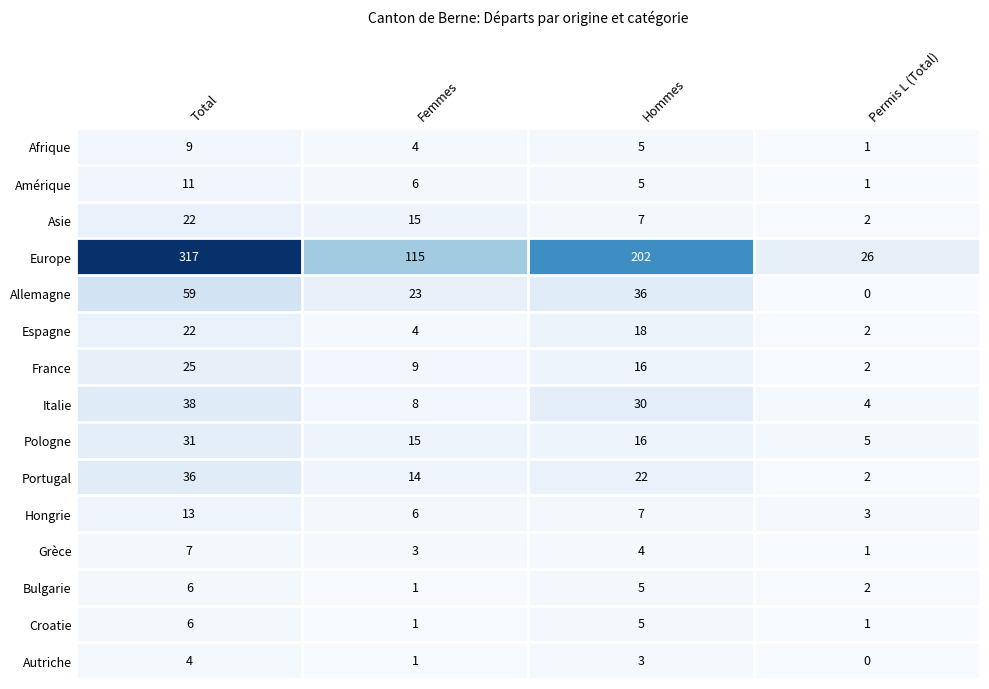

Which series has the largest range (max minus min)?

Europe